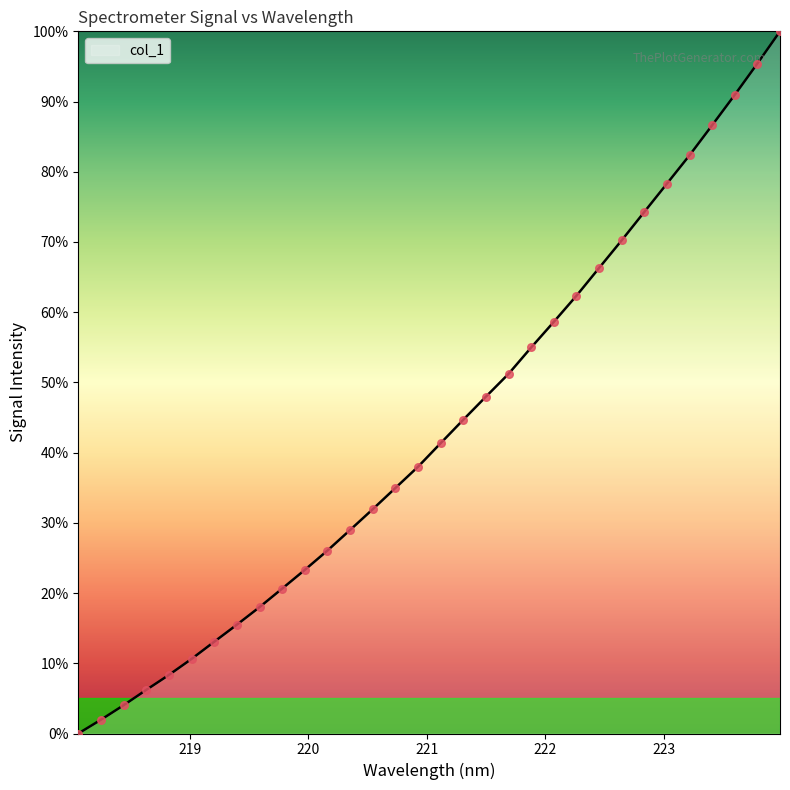

What is the difference between the maximum and minimum values?

100.0